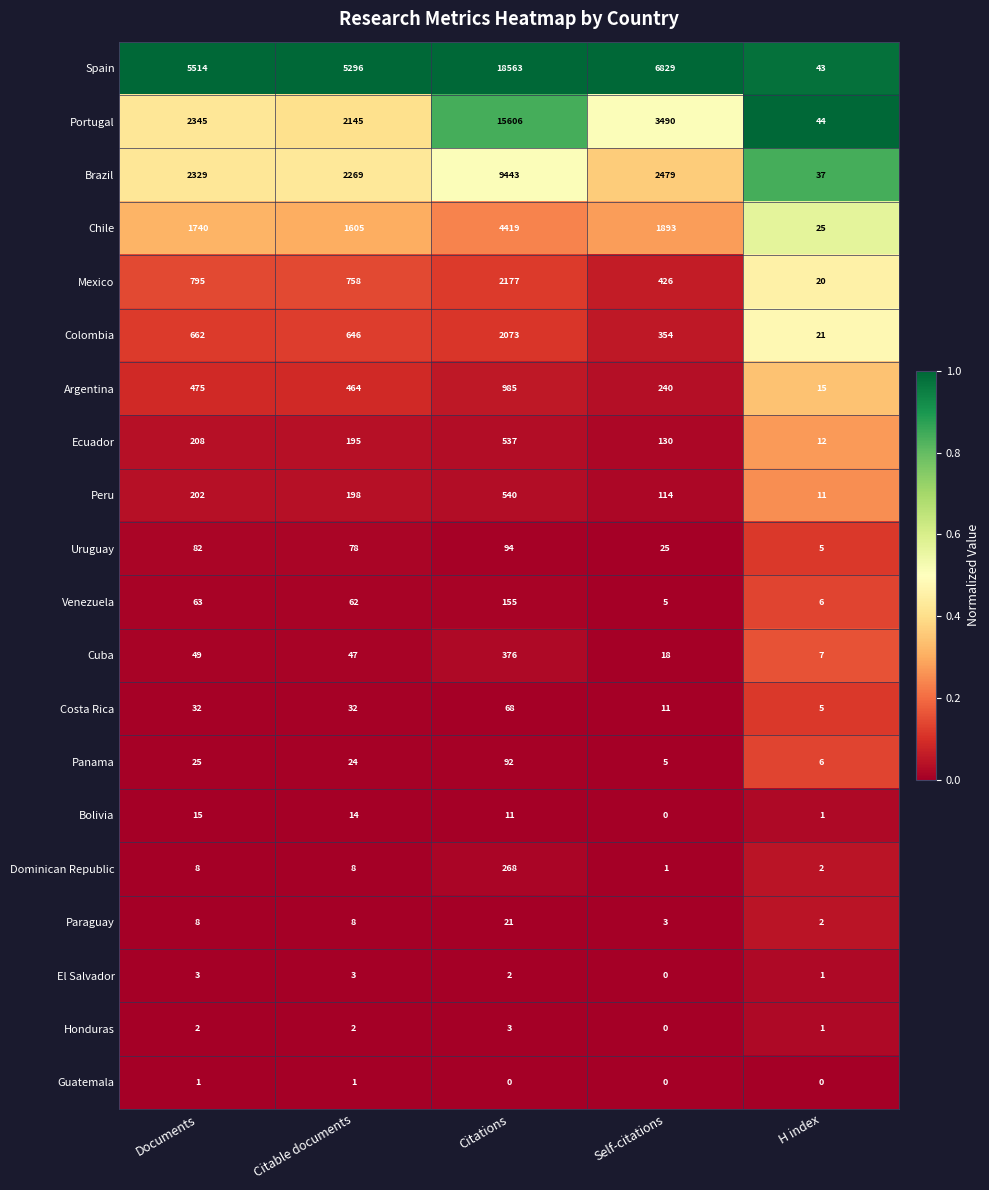

Count the number of data series in this chart.

20